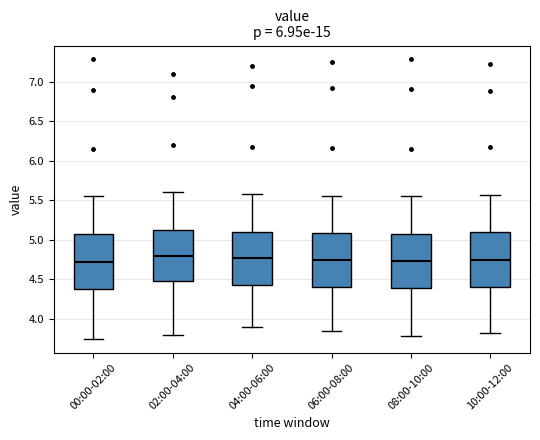

Where does the median line of the box for 00:00-02:00 sit on the y-axis? The values are not printed on the chart, so give them approximately, as read against the axis.

4.75